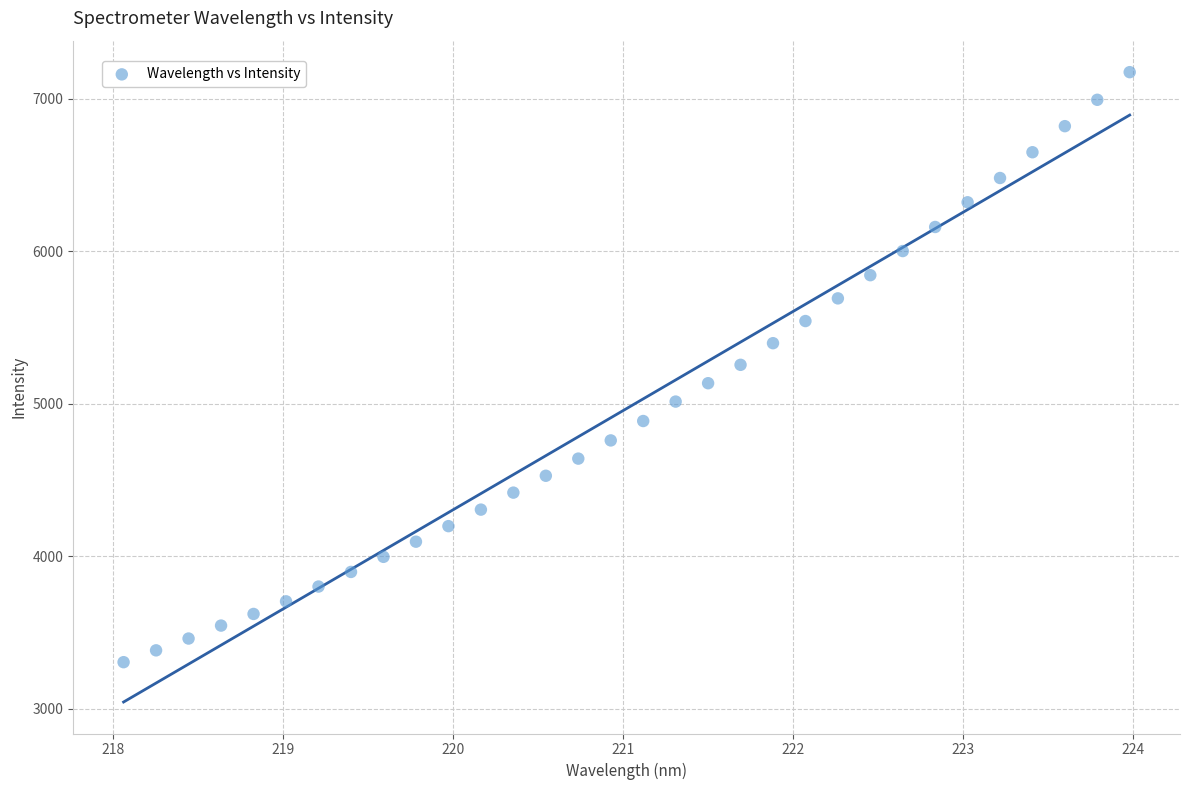

What is the range of X values (max minus min)?

5.9